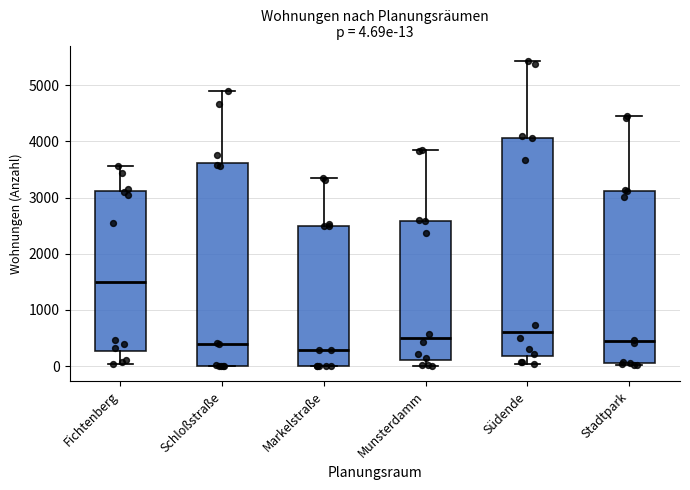

Which box is the tallest, from its lower edge to its upper edge?

Südende